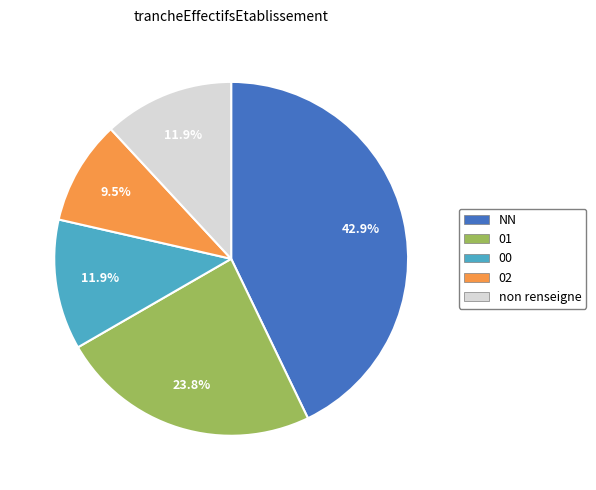

Is there a majority slice in this chart?

No